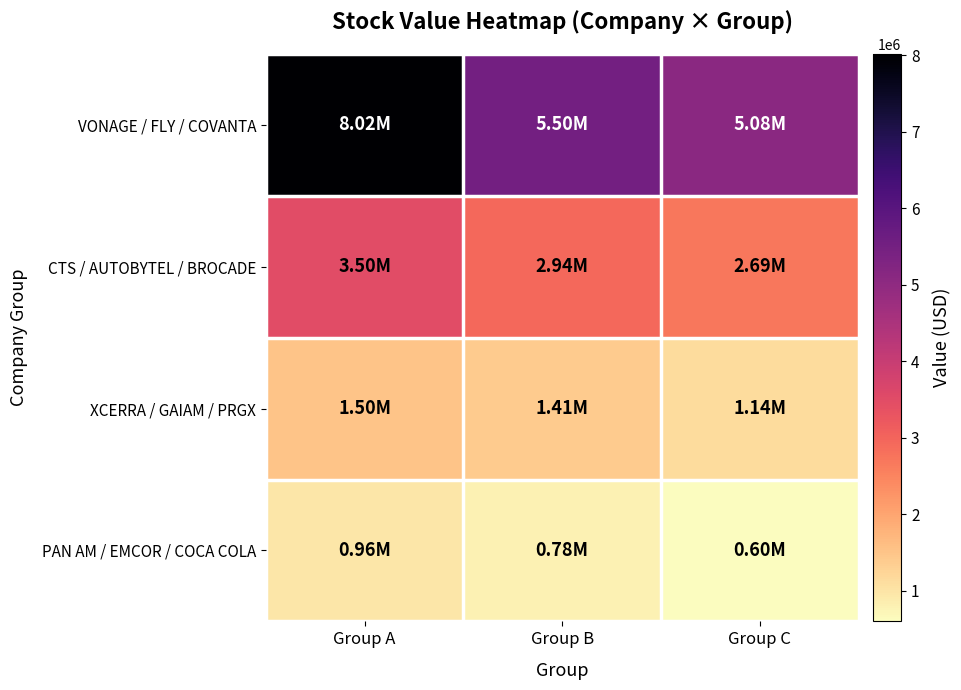

How many data points does each series have?

3